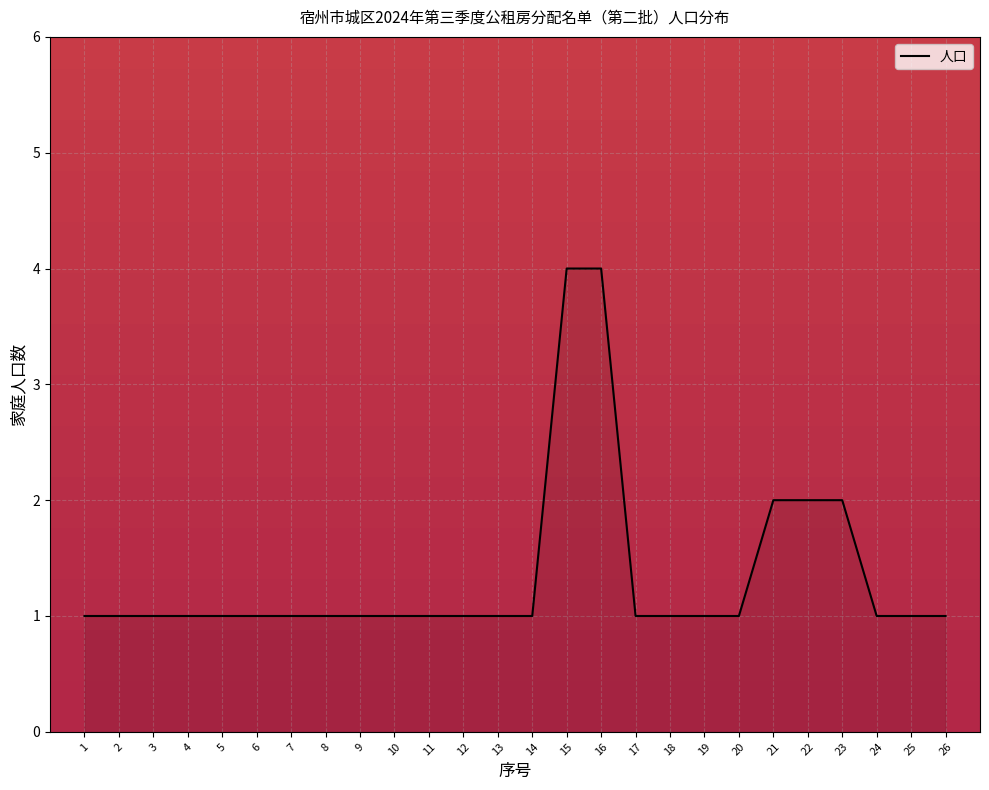

Read the value at 15.

4